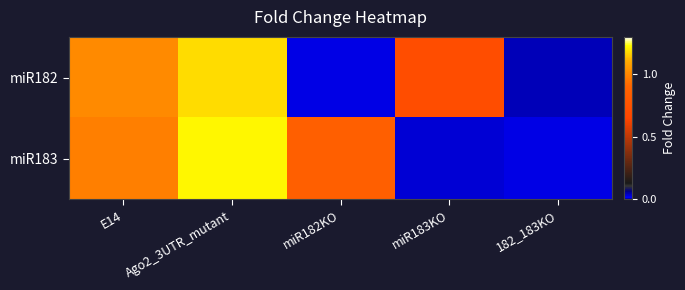

Which series has the largest range (max minus min)?

miR183